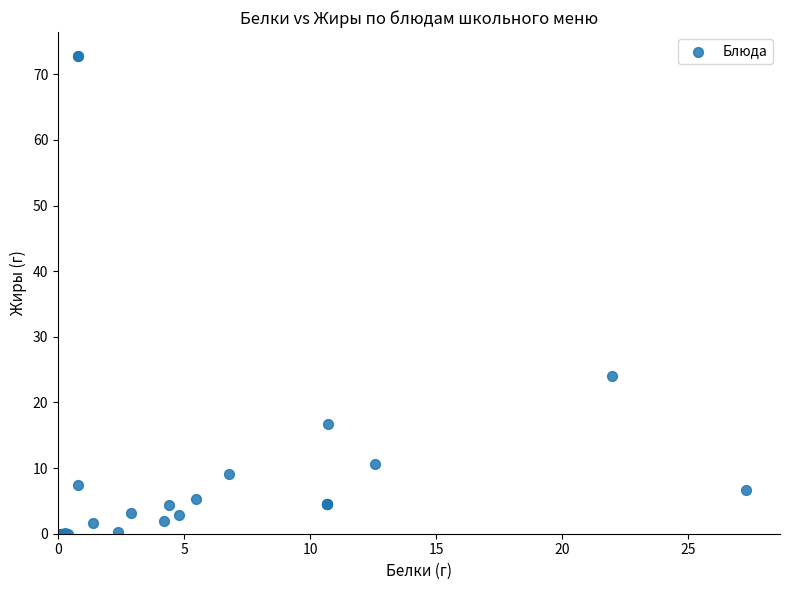

What Y value in the scatter plot is closest to 36?

24.0